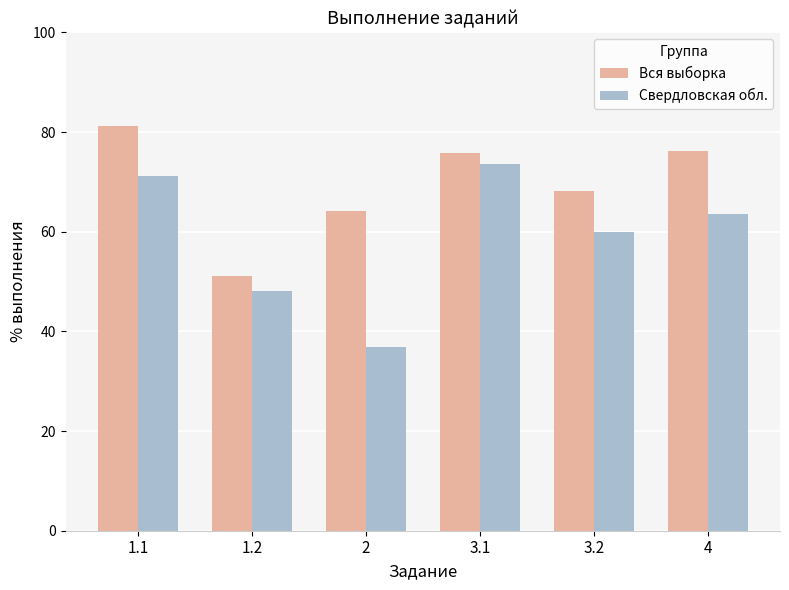

At which label does Вся выборка reach its minimum?

1.2